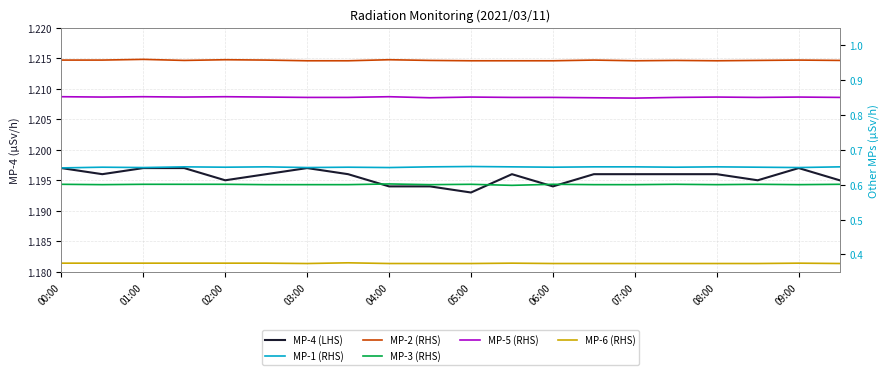

Where is MP-3 (RHS) nearest to the value 0?

11